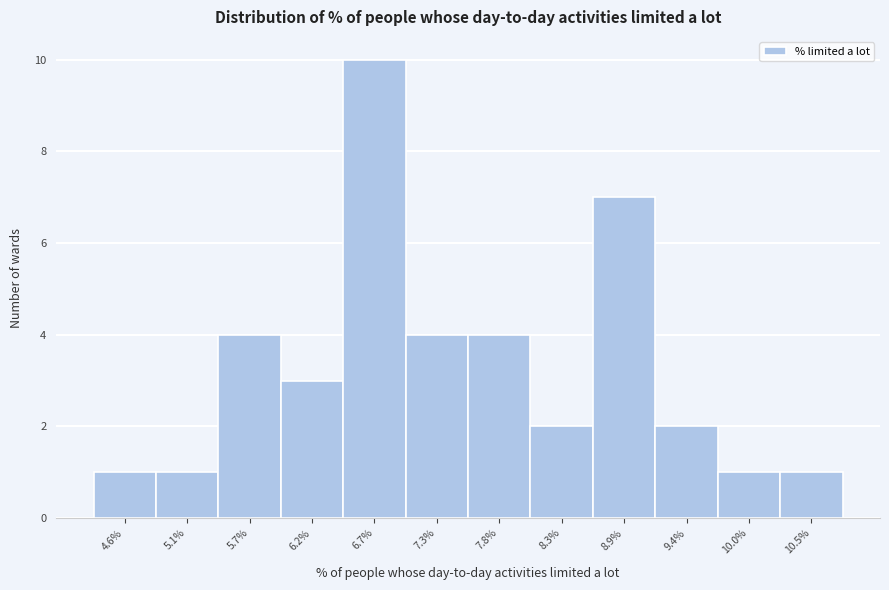

Reading left to right, transcribe this chart: for each bar, give the range it covers on the x-axis and its height. Neither the bar edges nor the heights are printed on the chart, so give them approximately, as read against the axes.

4.3 to 4.8: 1
4.8 to 5.4: 1
5.4 to 5.9: 4
5.9 to 6.5: 3
6.5 to 7.0: 10
7.0 to 7.5: 4
7.5 to 8.1: 4
8.1 to 8.6: 2
8.6 to 9.2: 7
9.2 to 9.7: 2
9.7 to 10.2: 1
10.2 to 10.8: 1